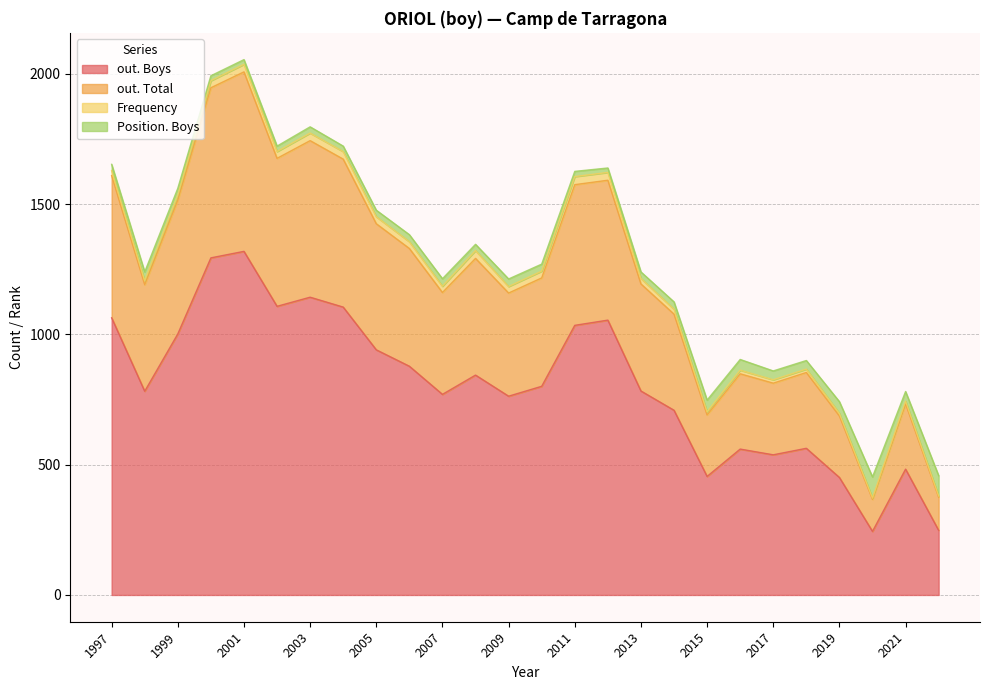

The out. Total series shows 810 at 1999. True or false?

False